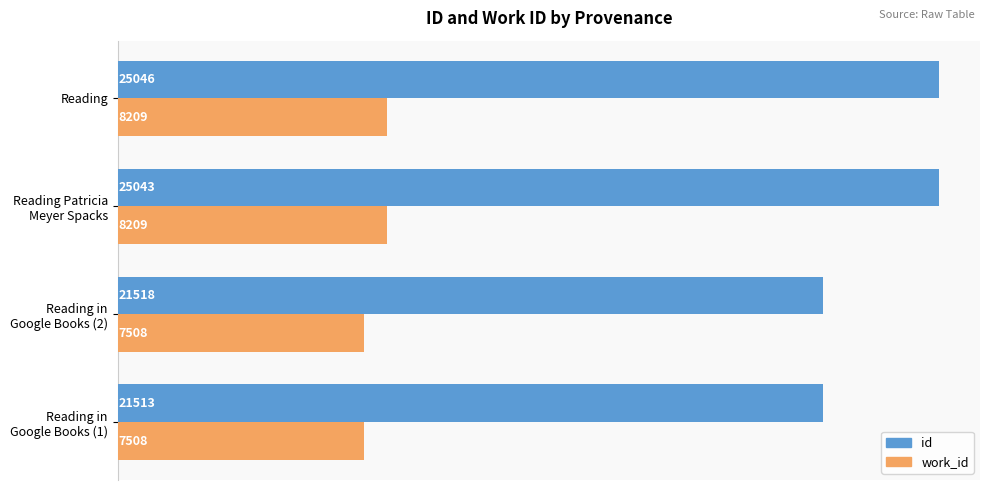

What is the difference between the maximum and minimum values in the id series?

3533